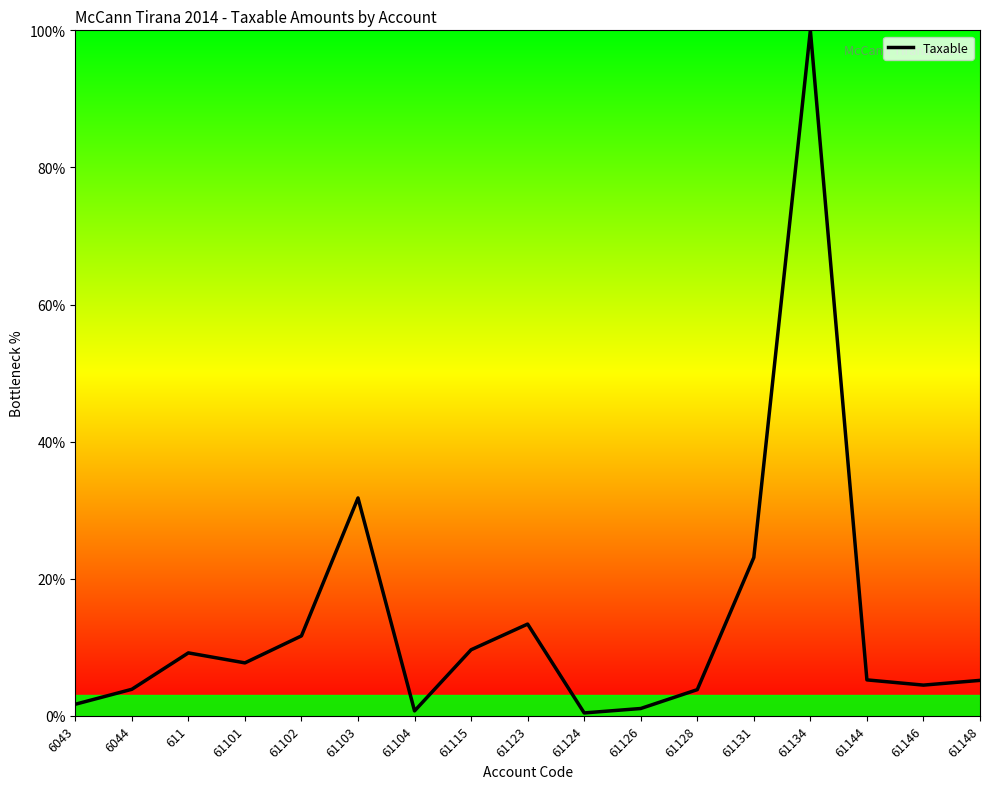

The chart shows a value of 100.0 at 61134. True or false?

True